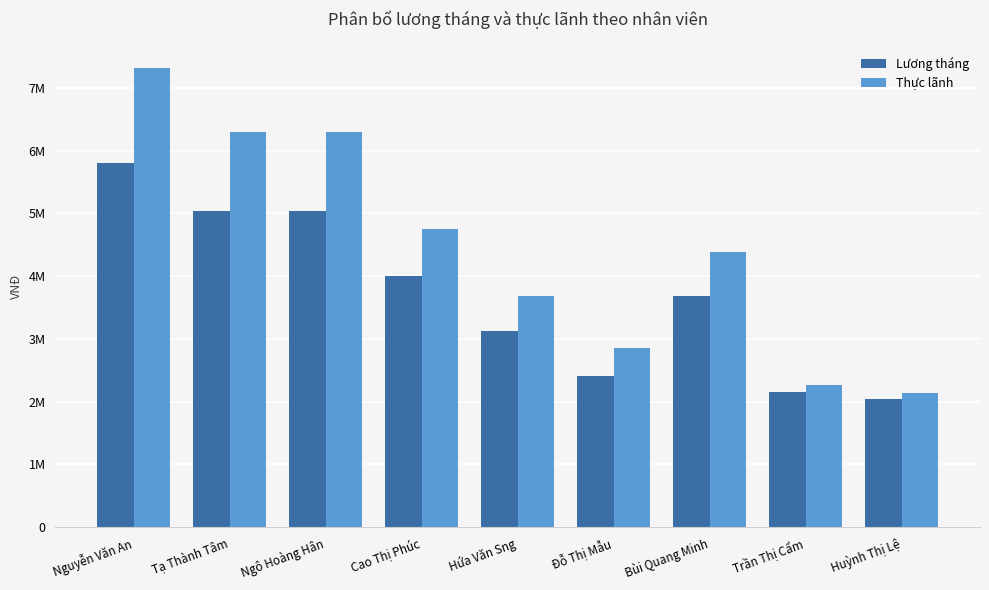

What is the smallest value displayed?

2040000